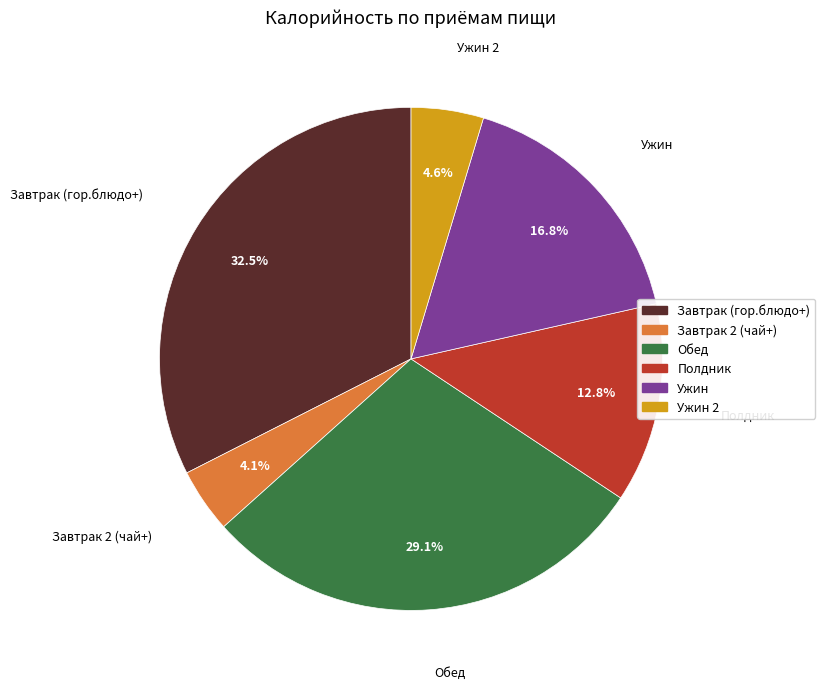

Is there any slice that represents more than half of the pie?

No